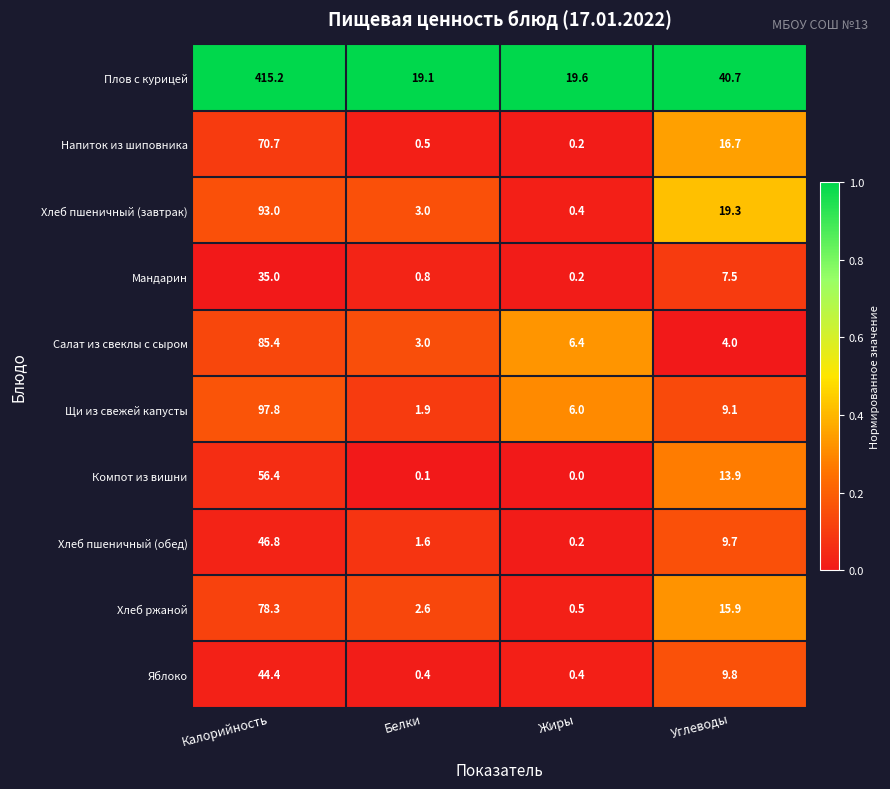

What is the total value across all series at Калорийность?

1023.0